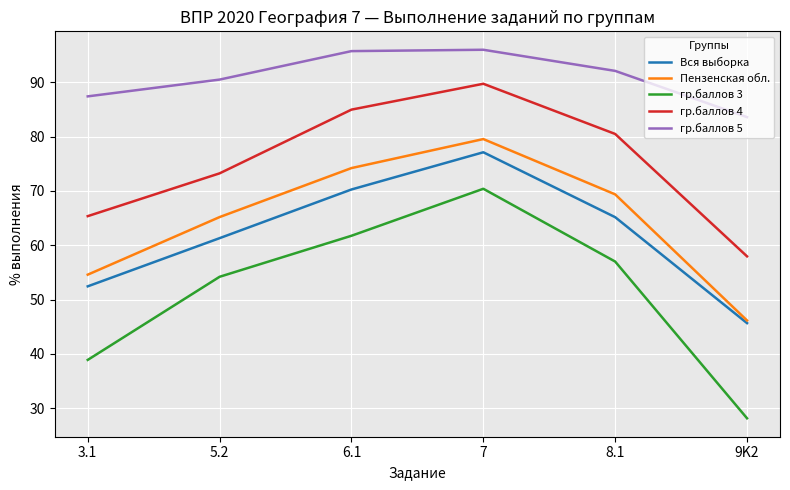

How many lines are shown in the chart?

5